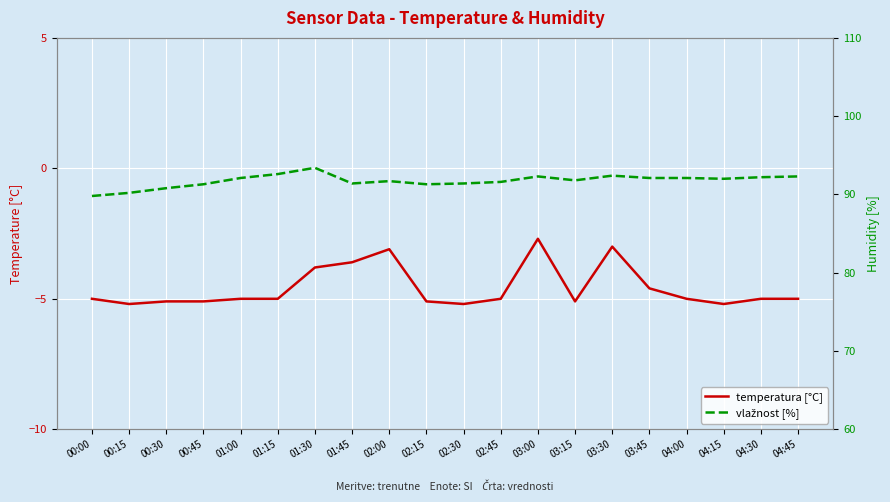

Which category has the lowest value in the vlažnost [%] series?

00:00